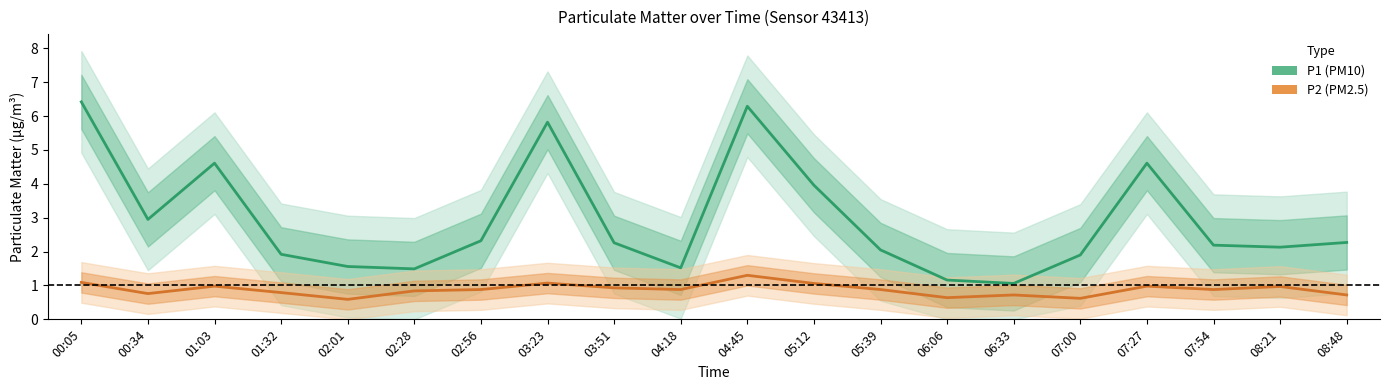

What is the label of the 12th point from the left?

05:12